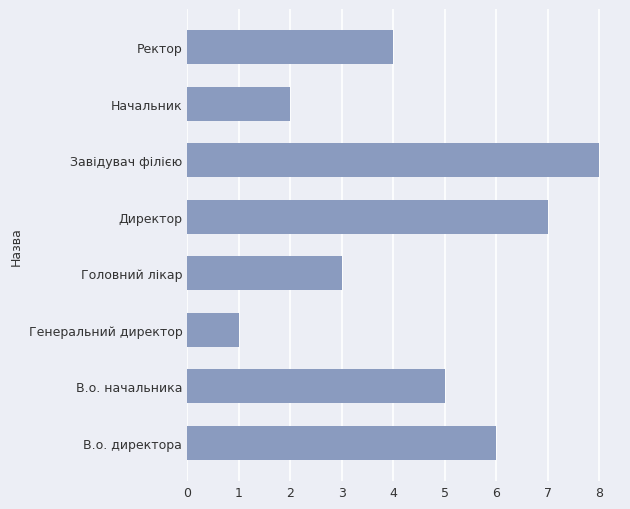

Is it true that the value at Головний лікар is 3?

True